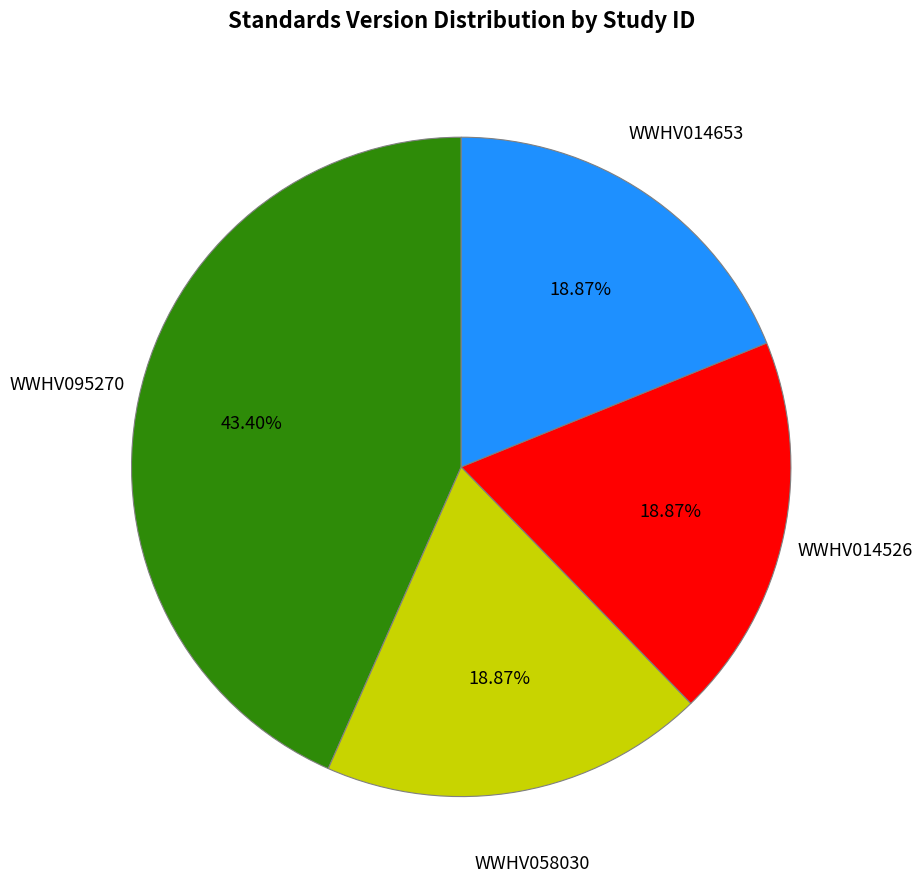

Is there a majority slice in this chart?

No